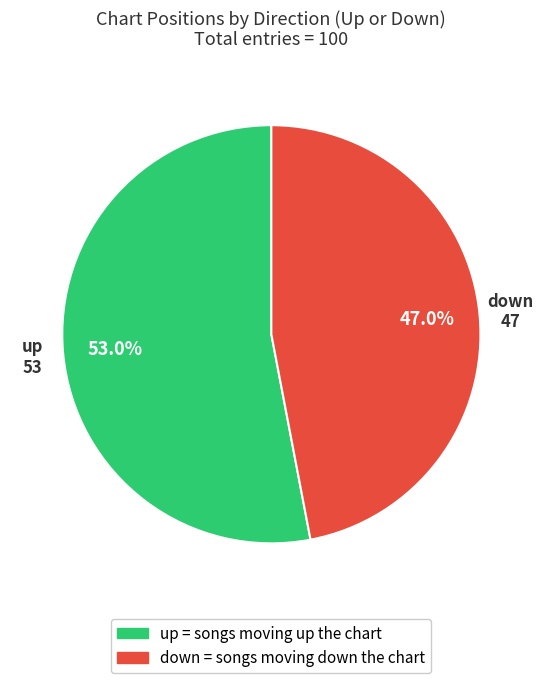

True or false: up accounts for 66% of the total.

False